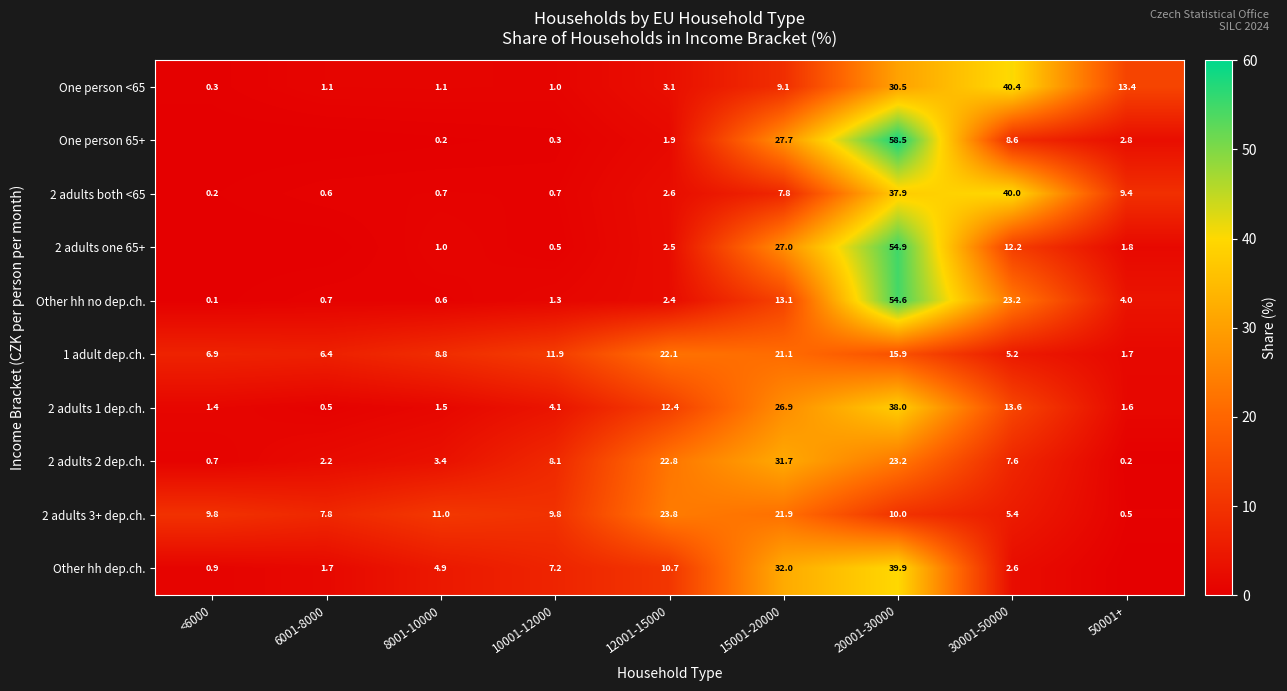

What is the sum of all 2 adults 1 dep.ch. values?

100.0